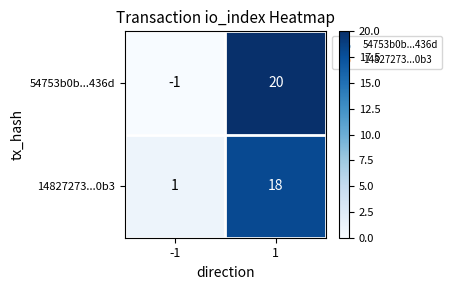

What is the difference between the 54753b0b...436d values at 1 and -1?

21